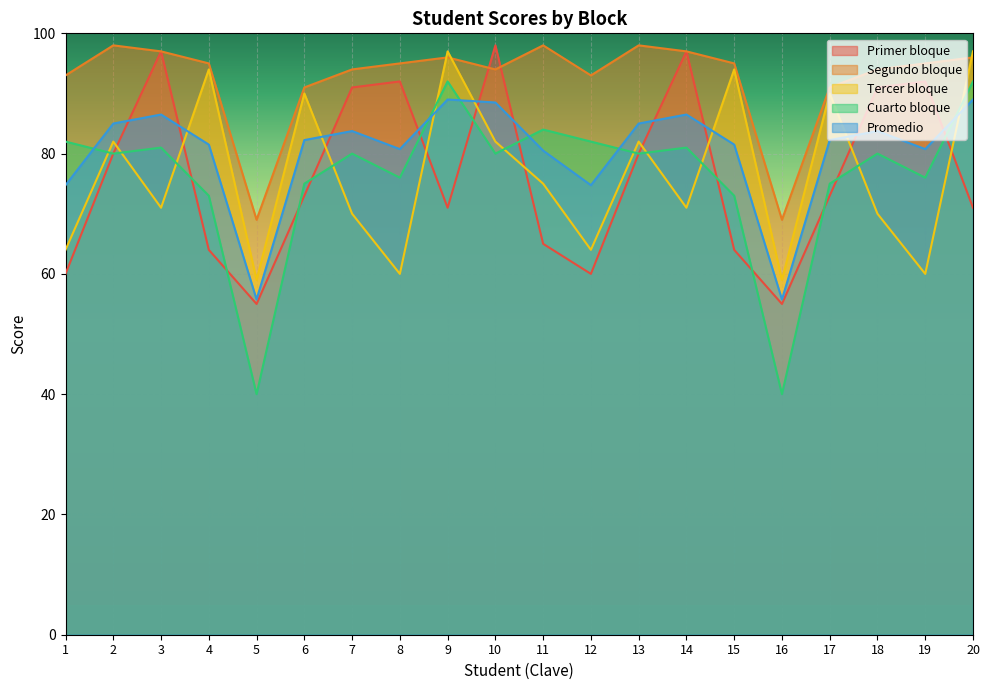

What is the difference between the highest and lowest values at 10?

18.0